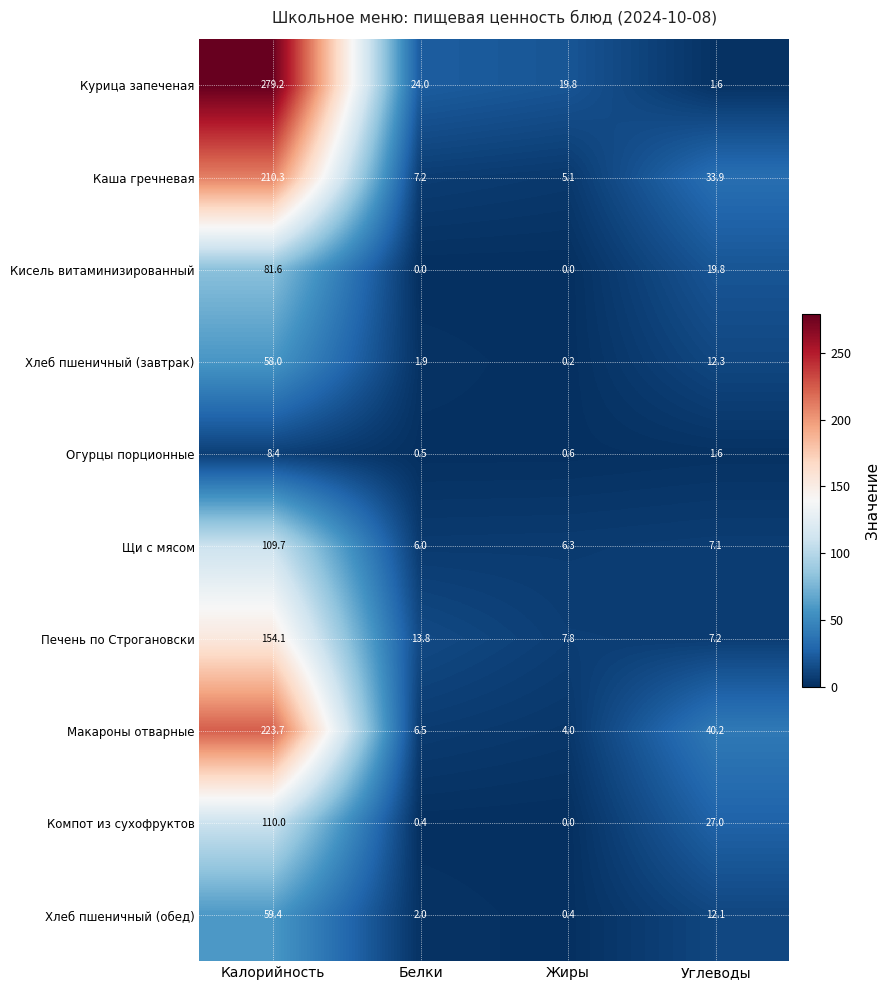

How many distinct data groups are displayed?

10